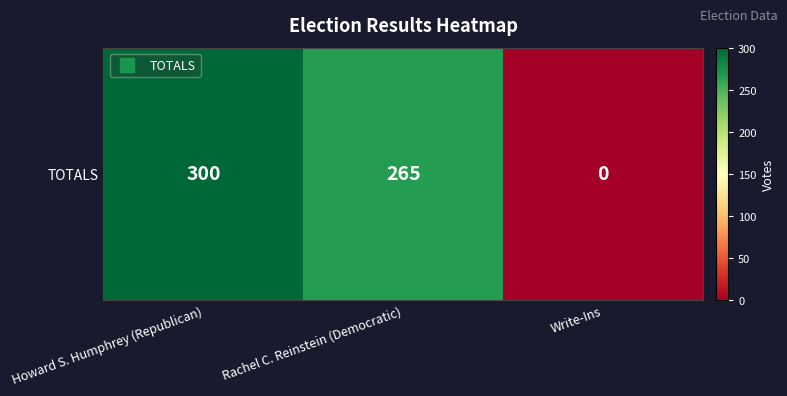

At which category does the chart reach its minimum across all series?

Write-Ins